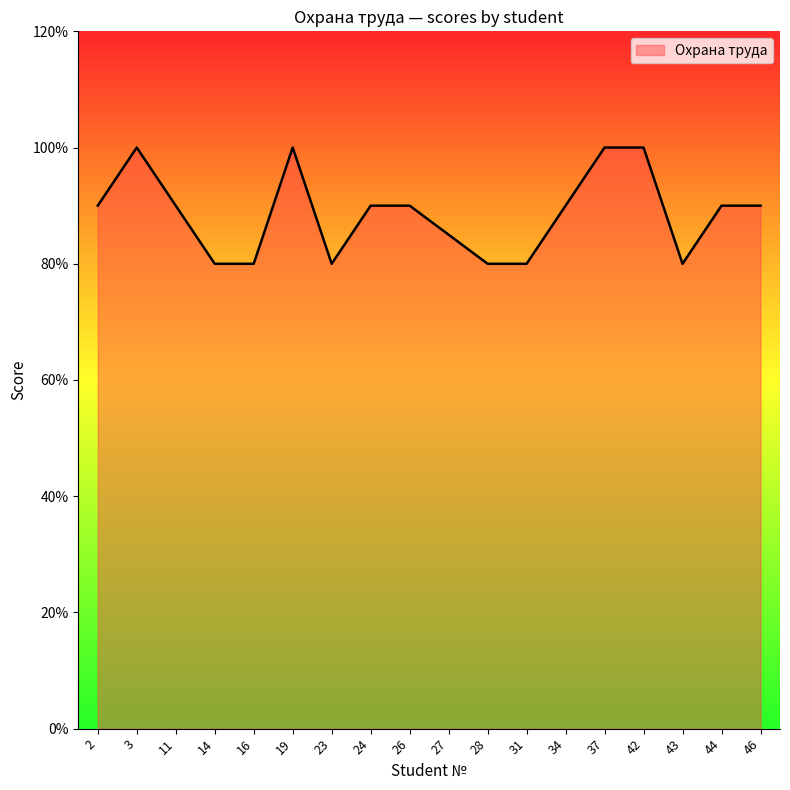

Does the chart display data point markers on the line(s)?

No